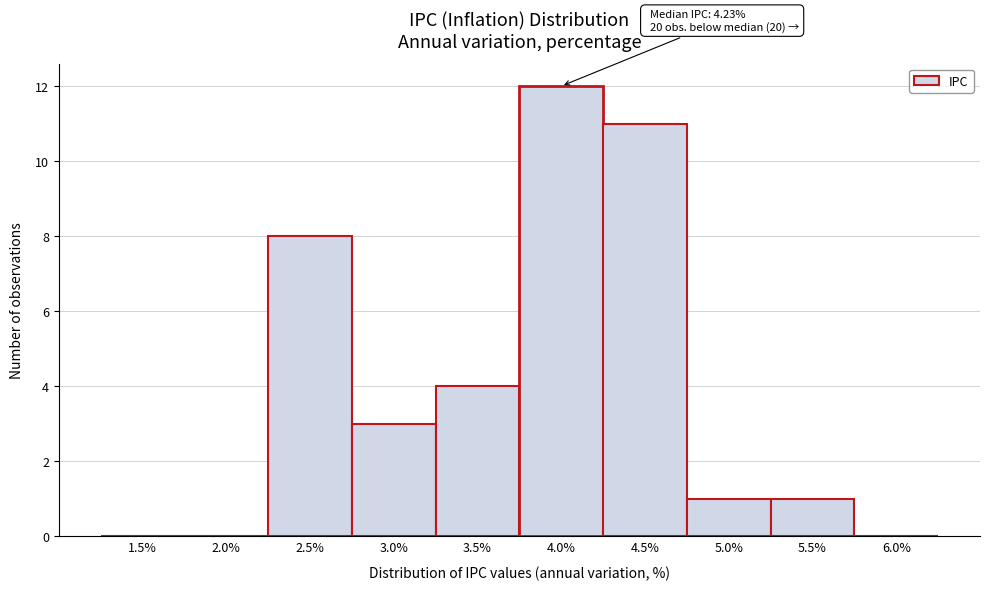

Reading left to right, what are all the values shown in this chart?

1.5%=0	2.0%=0	2.5%=8	3.0%=3	3.5%=4	4.0%=12	4.5%=11	5.0%=1	5.5%=1	6.0%=0